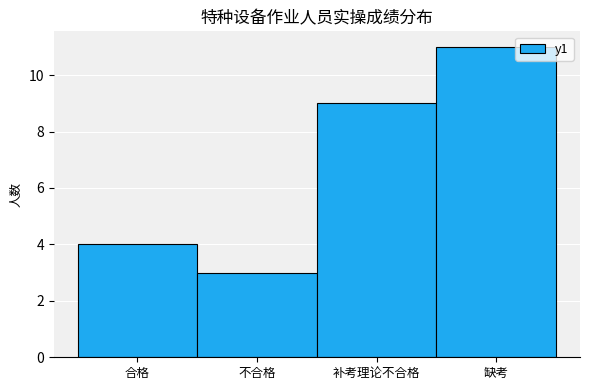

Reading left to right, list all the values displayed in this chart.

合格=4	不合格=3	补考理论不合格=9	缺考=11